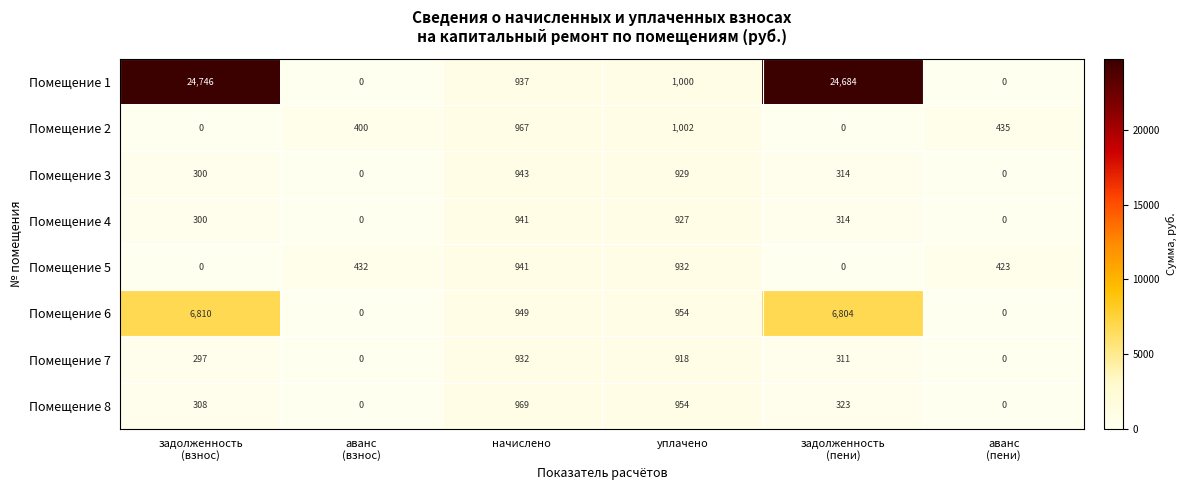

What is the greatest value displayed?

24746